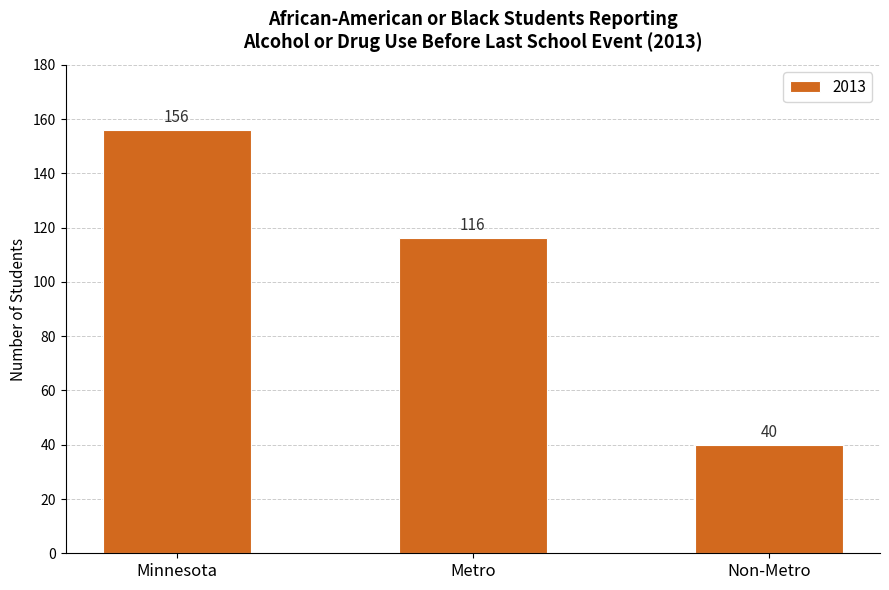

What is the value of the 3rd bar from the left?

40